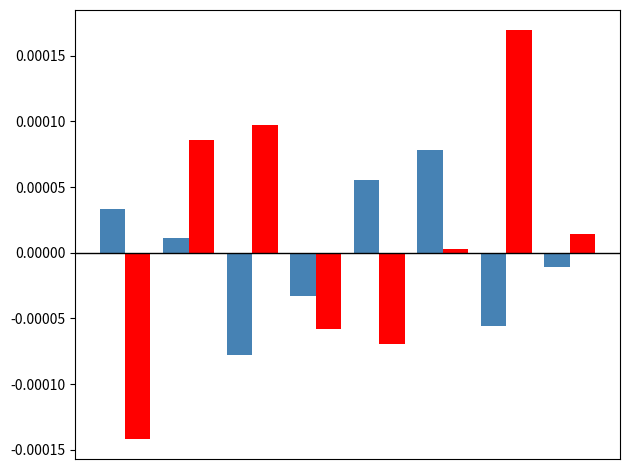

How many categories are shown in the chart?

8